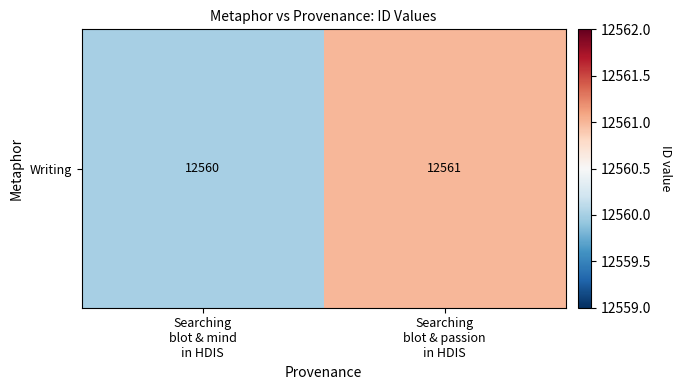

What is the ratio of the value at Searching
blot & passion
in HDIS to the value at Searching
blot & mind
in HDIS?

1.0